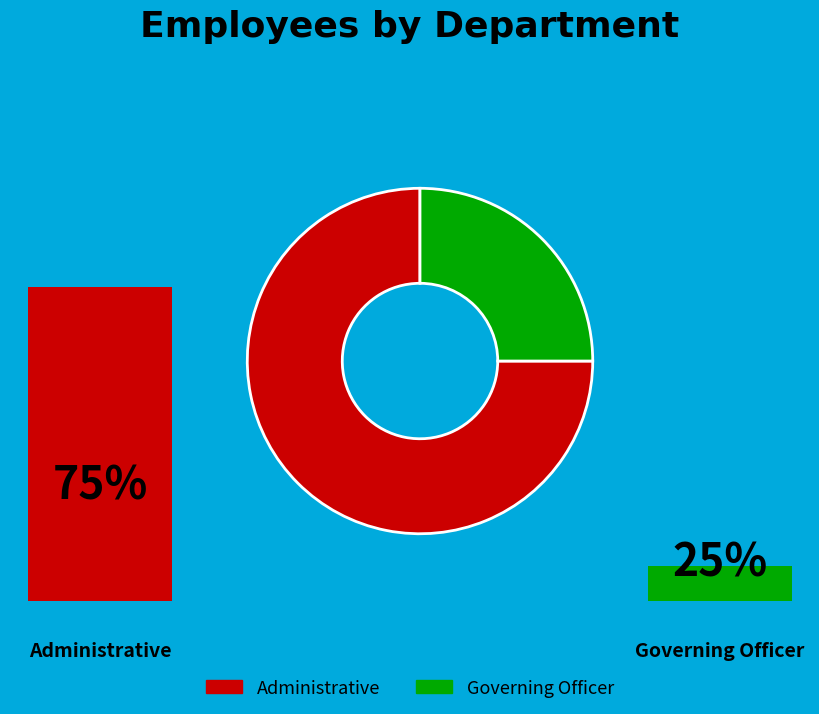

What percentage is the Administrative slice, to the nearest percent?

75%